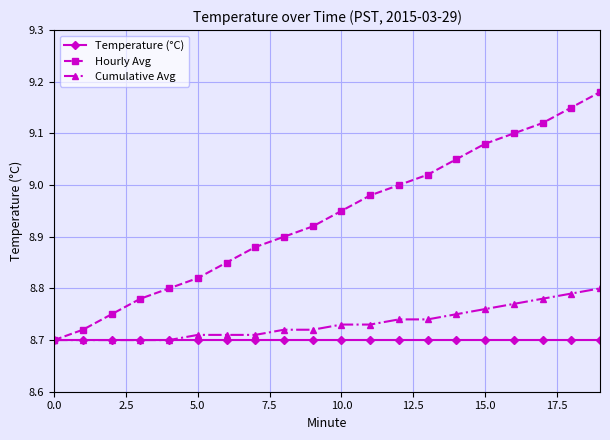

Which series has the largest total across all categories?

Hourly Avg